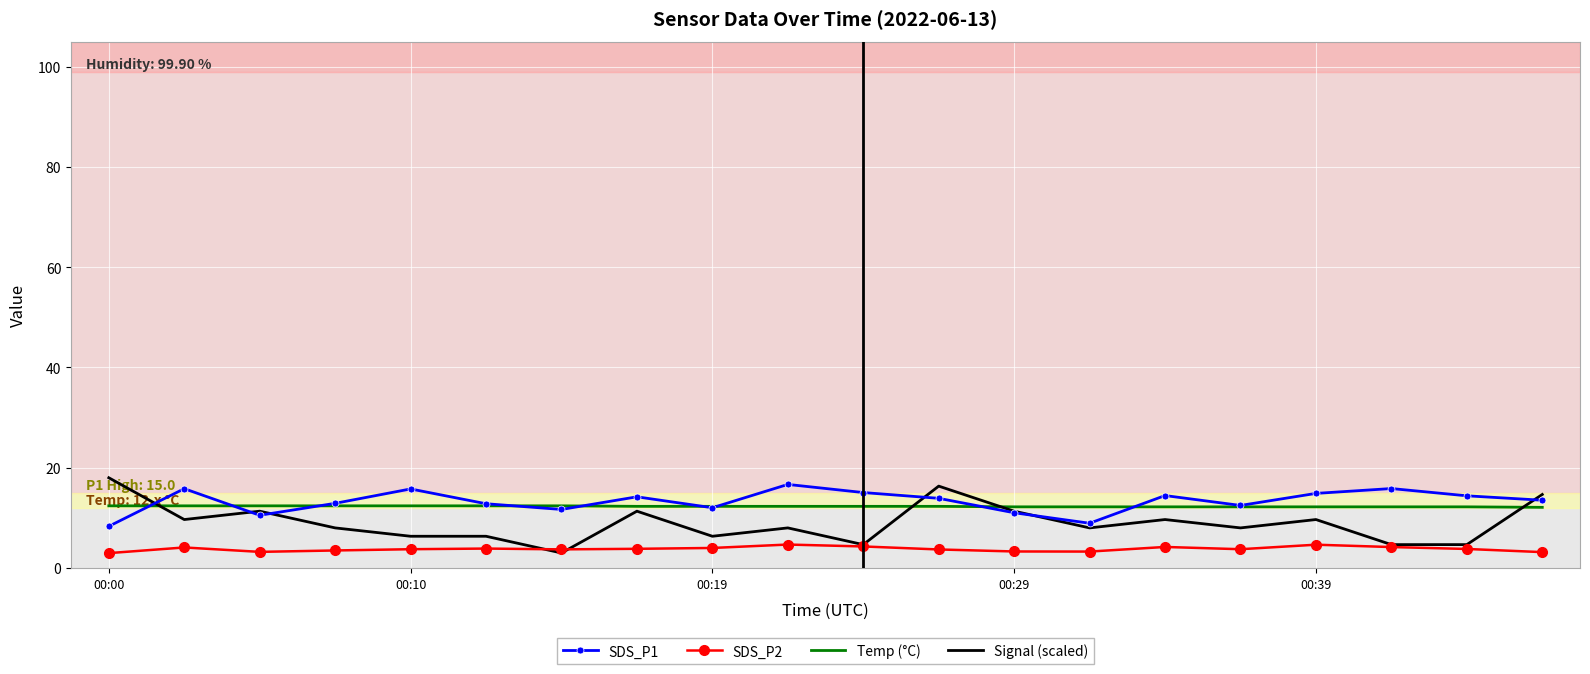

True or false: SDS_P2 and SDS_P1 cross at least once.

False